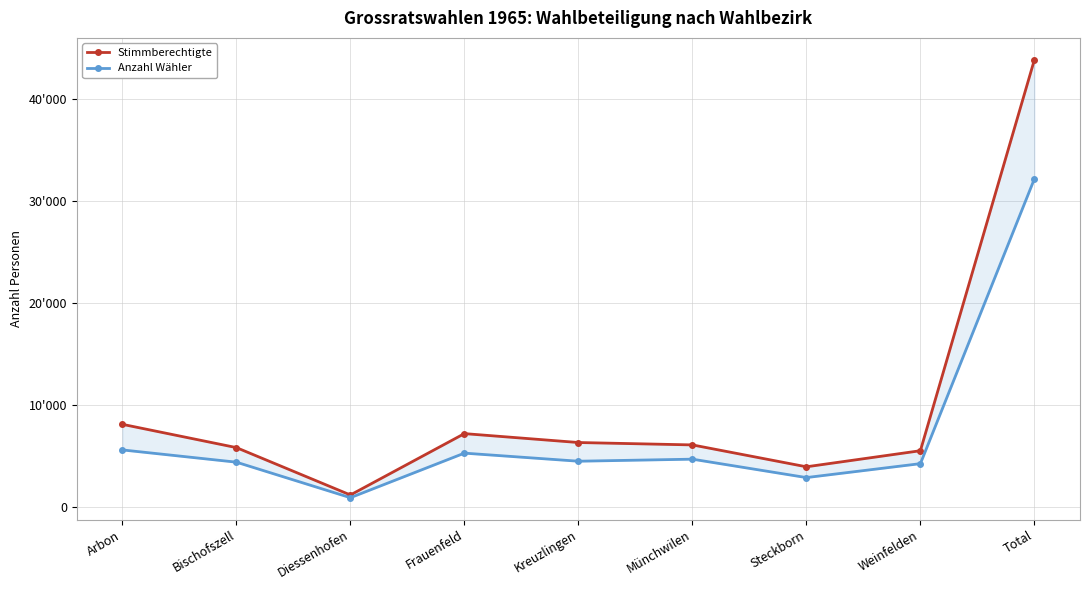

Reading left to right, what are all the values shown in this chart?

Stimmberechtigte: 8076	5789	1135	7163	6288	6053	3903	5483	43890
Anzahl Wähler: 5561	4357	868	5245	4451	4652	2844	4212	32190